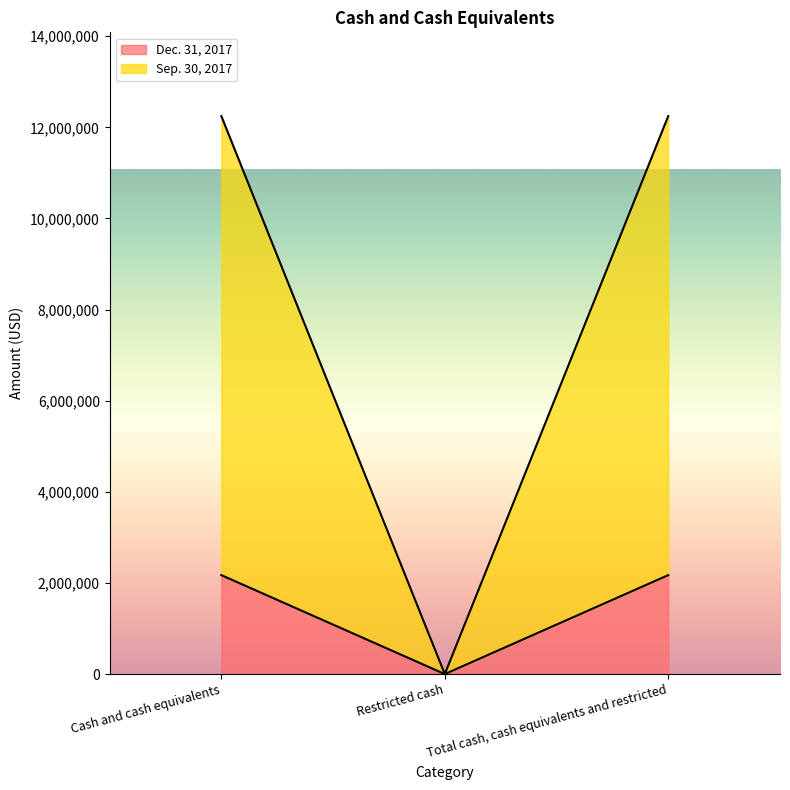

What is the value of the Sep. 30, 2017 point at the 1st from the left?

12248619